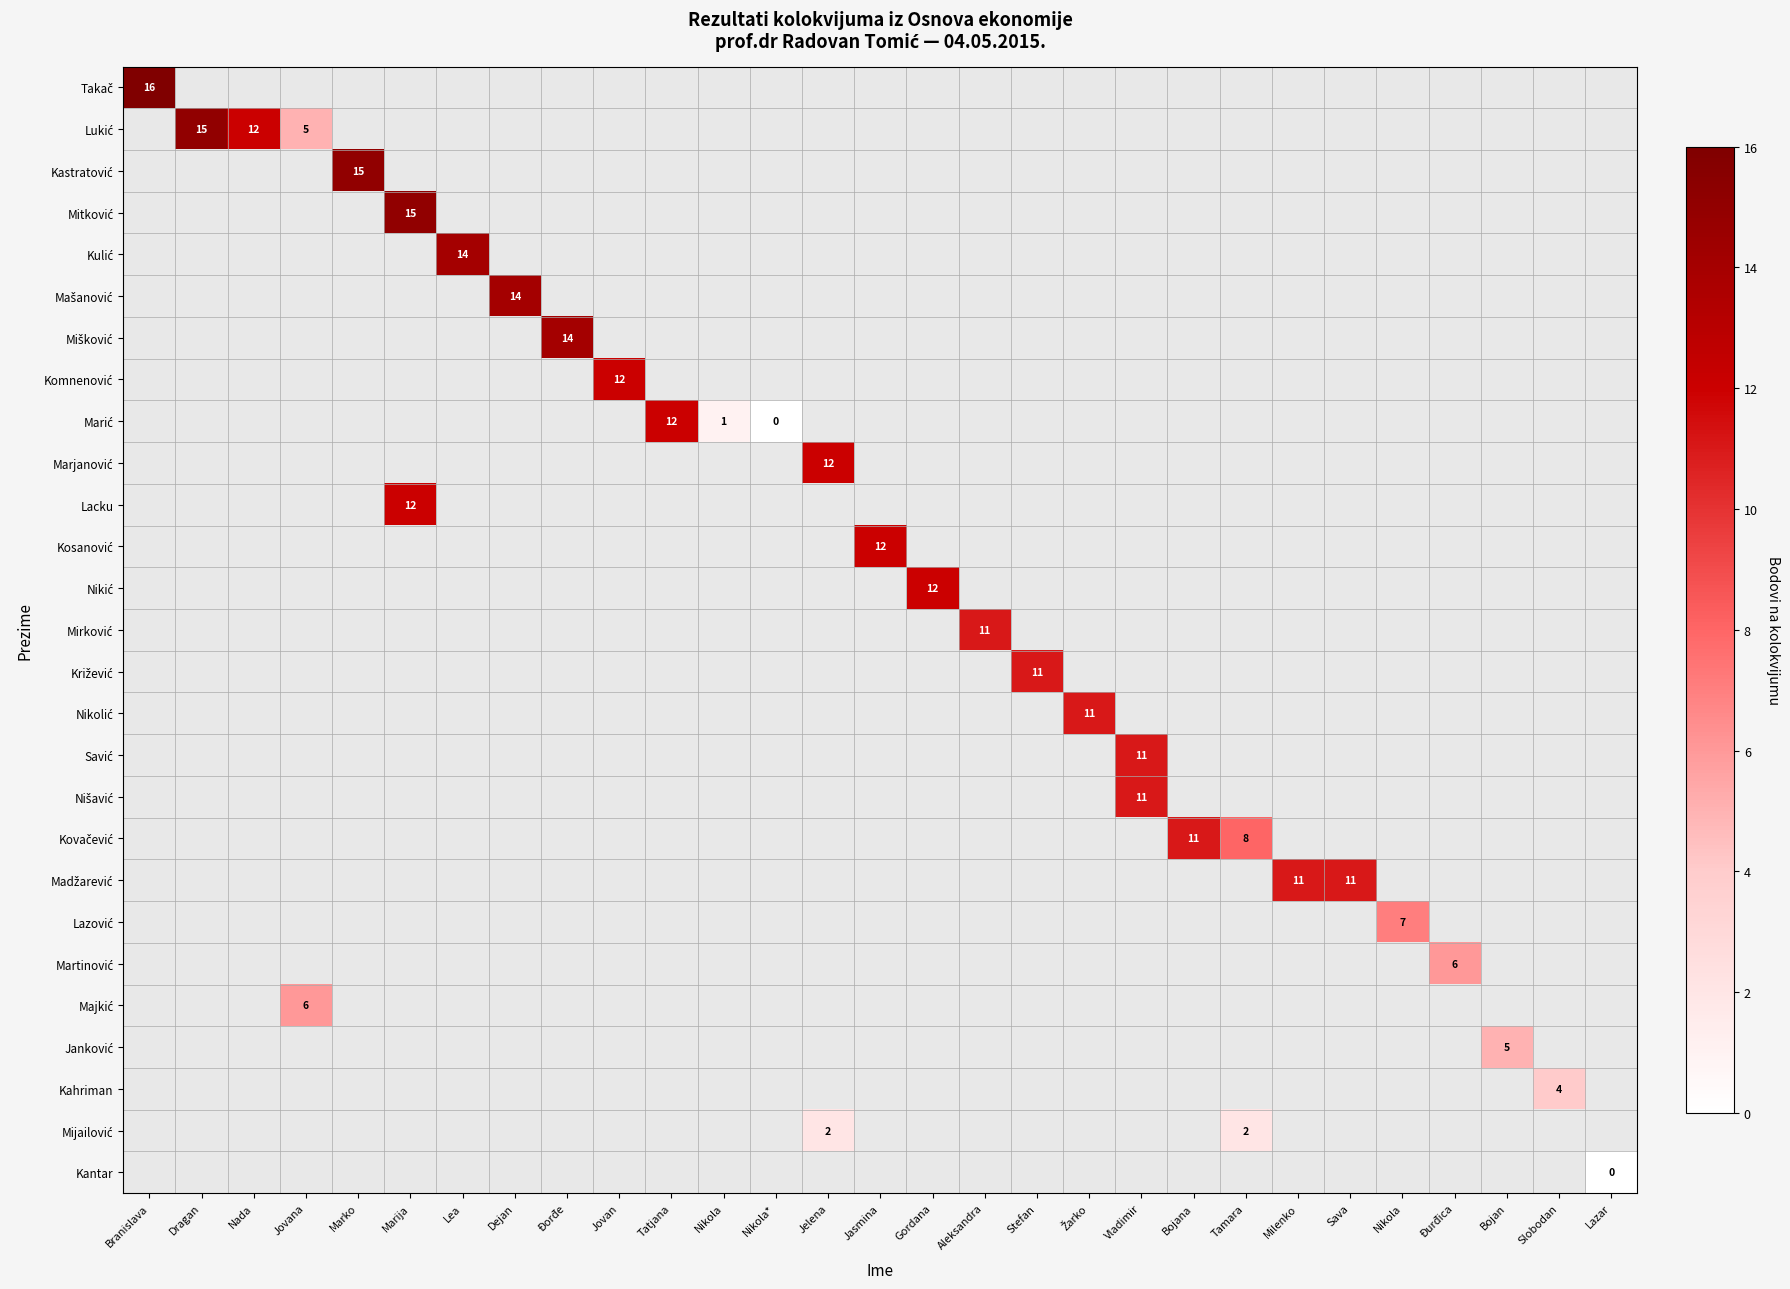

At Đurđica, list the series in order from smallest to largest.

Takač, Lukić, Kastratović, Mitković, Kulić, Mašanović, Mišković, Komnenović, Marić, Marjanović, Lacku, Kosanović, Nikić, Mirković, Križević, Nikolić, Savić, Nišavić, Kovačević, Madžarević, Lazović, Martinović, Majkić, Janković, Kahriman, Mijailović, Kantar